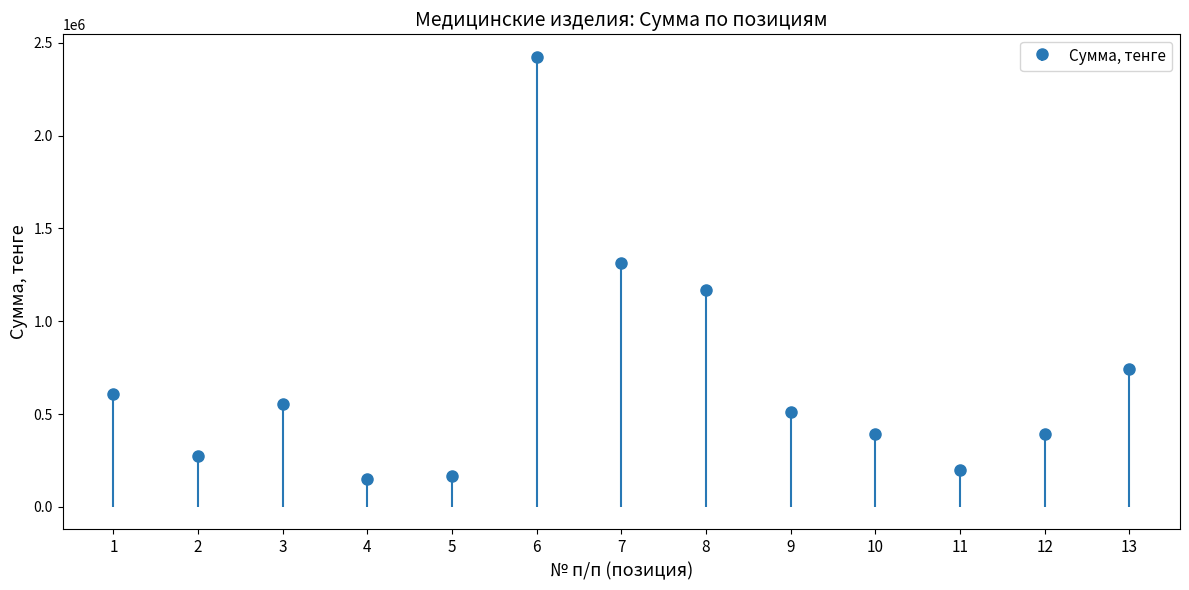

What is the sum of the Сумма values at 11 and 5?

366755.0